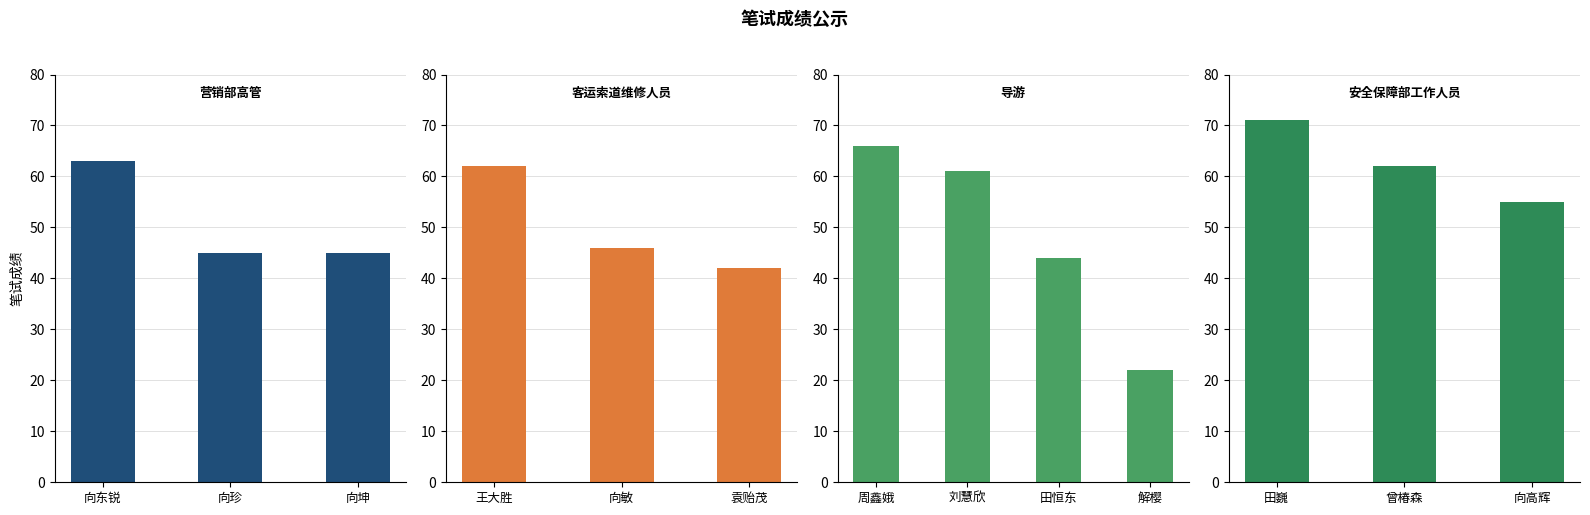

The value of 客运索道维修人员 at 向坤 is -24. True or false?

False